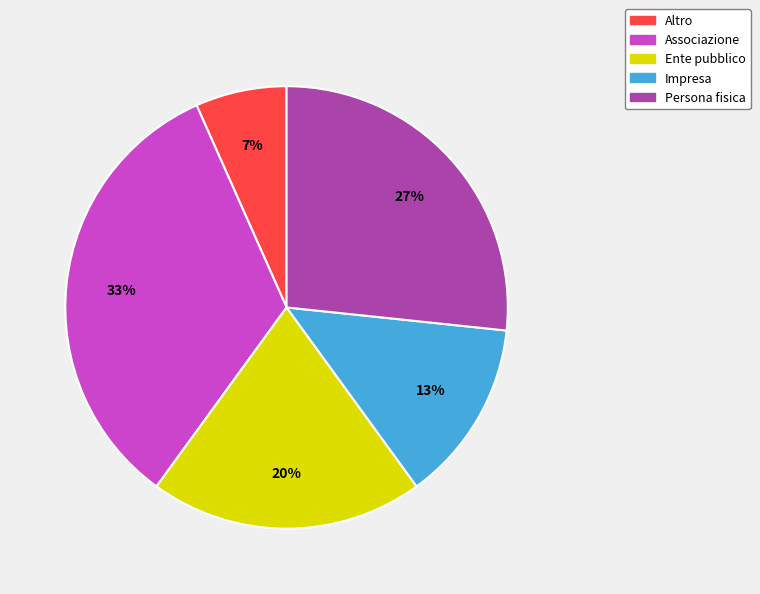

Which category has the smallest portion of the pie?

Altro